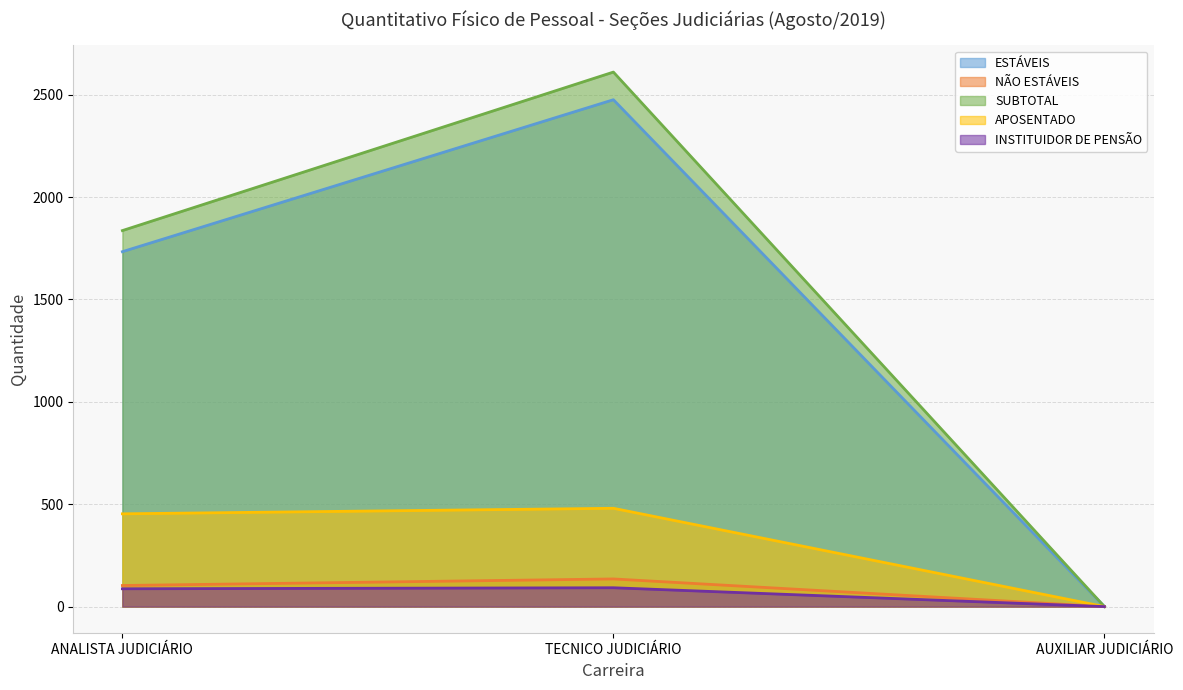

How many values in the SUBTOTAL series exceed 1836?

1